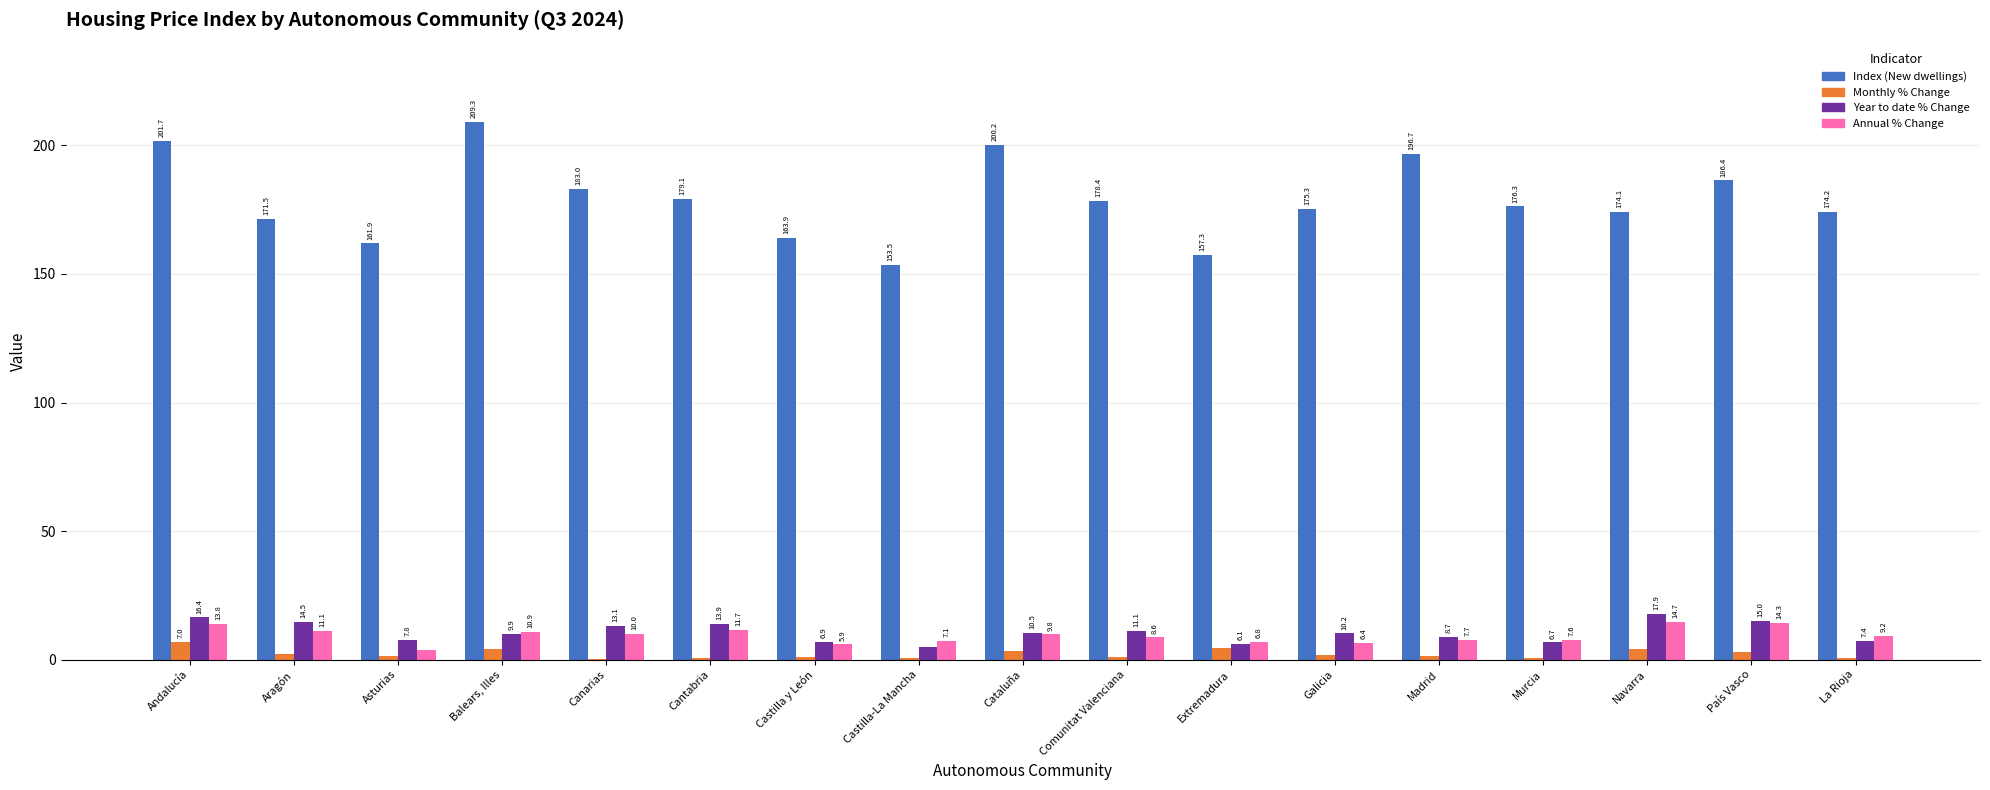

What is the total value across all series at Andalucía?

238.9